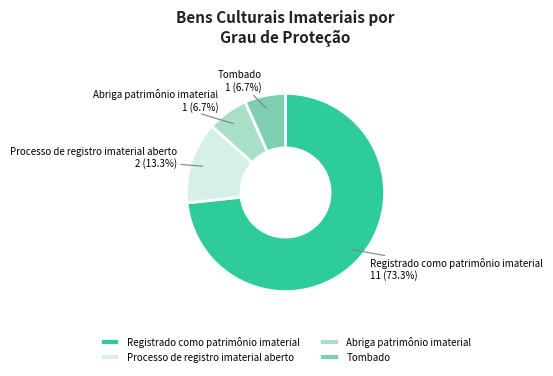

What is the largest slice in the pie chart?

Registrado como patrimônio imaterial